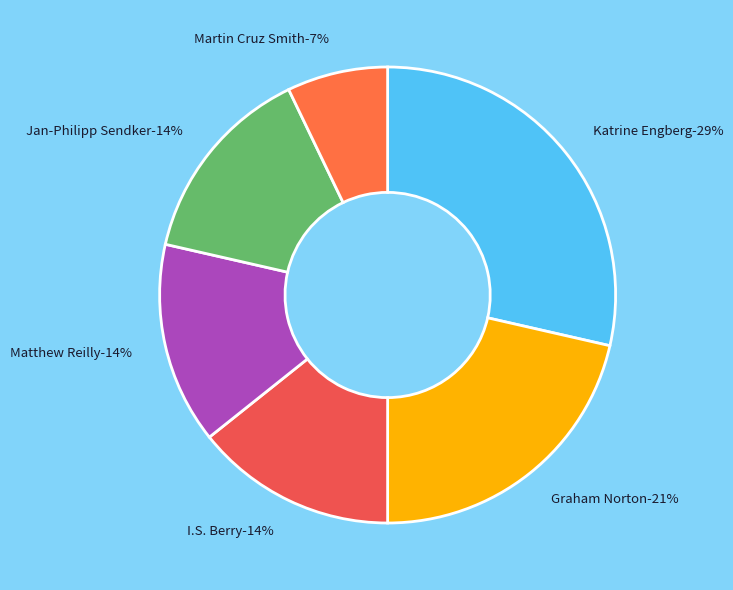

How many slices are in this pie chart?

6